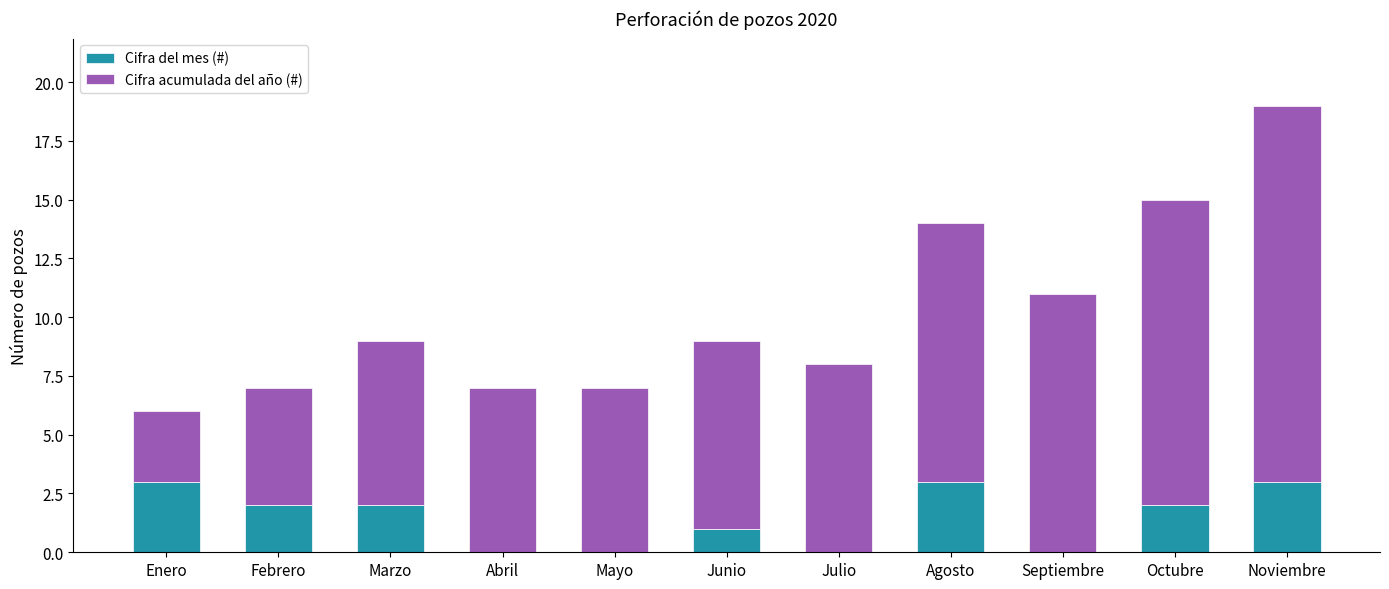

How many categories are shown in the chart?

11